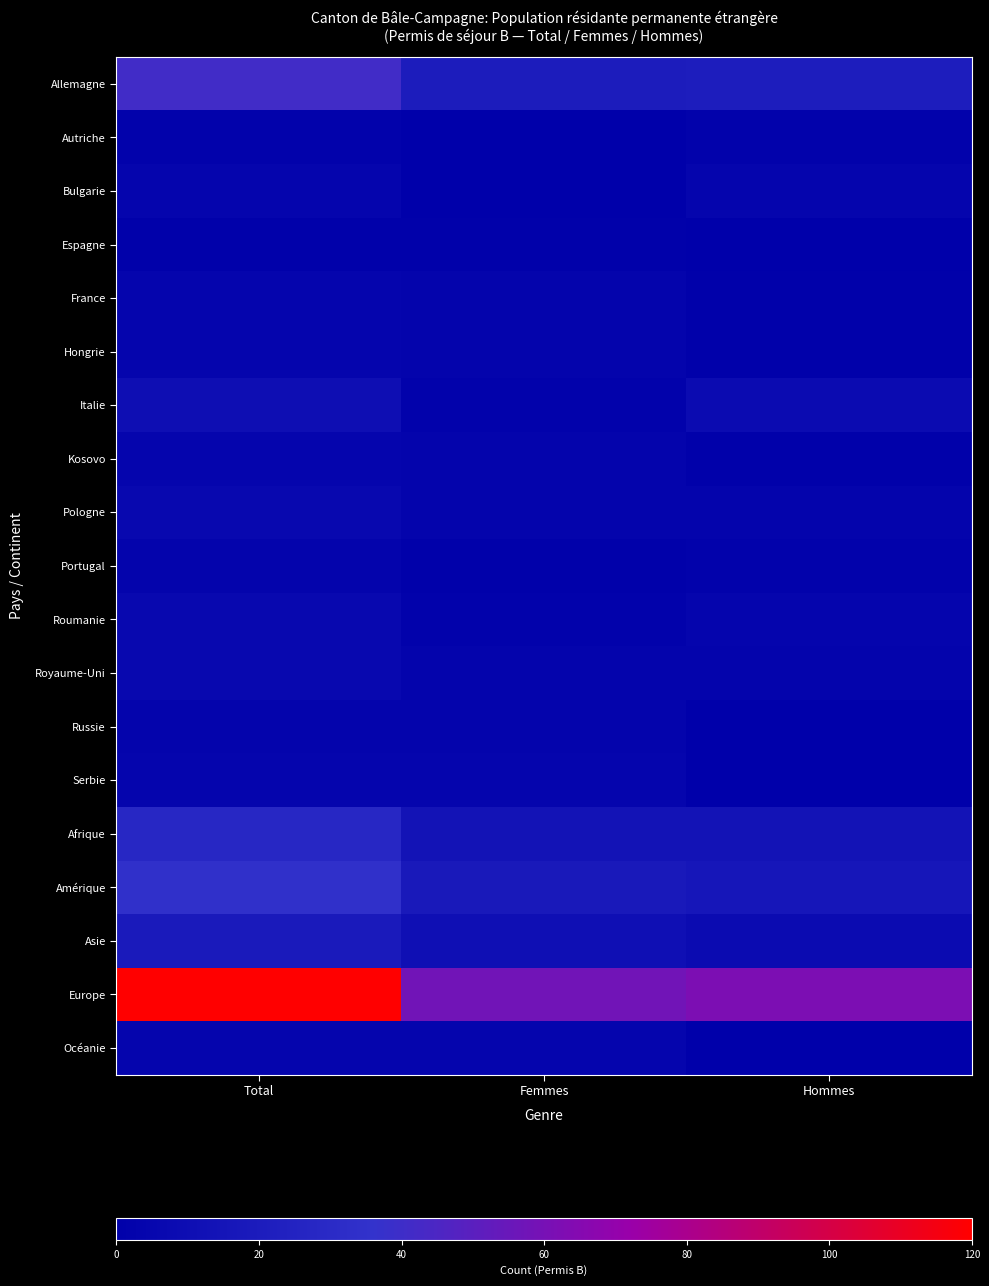

Reading right to left, extract all data points from this chart.

Allemagne: Hommes=21	Femmes=20	Total=41
Autriche: Hommes=2	Femmes=0	Total=2
Bulgarie: Hommes=4	Femmes=0	Total=4
Espagne: Hommes=0	Femmes=1	Total=1
France: Hommes=1	Femmes=3	Total=4
Hongrie: Hommes=1	Femmes=3	Total=4
Italie: Hommes=8	Femmes=2	Total=10
Kosovo: Hommes=1	Femmes=3	Total=4
Pologne: Hommes=3	Femmes=3	Total=6
Portugal: Hommes=2	Femmes=1	Total=3
Roumanie: Hommes=4	Femmes=2	Total=6
Royaume-Uni: Hommes=3	Femmes=3	Total=6
Russie: Hommes=0	Femmes=3	Total=3
Serbie: Hommes=0	Femmes=4	Total=4
Afrique: Hommes=14	Femmes=14	Total=28
Amérique: Hommes=16	Femmes=18	Total=34
Asie: Hommes=8	Femmes=11	Total=19
Europe: Hommes=62	Femmes=58	Total=120
Océanie: Hommes=0	Femmes=4	Total=4